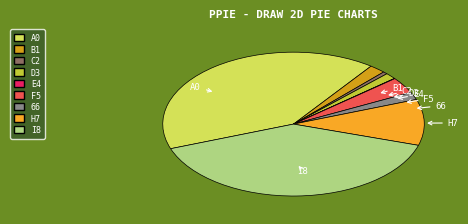

Does any single category account for the majority?

No